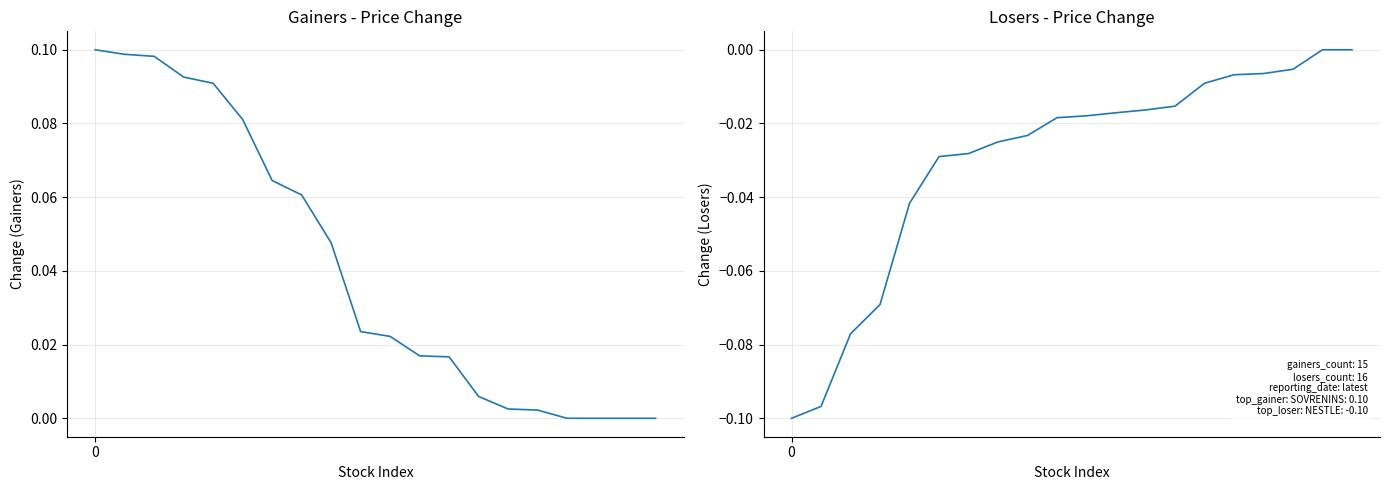

At how many categories does at least one series exceed 0?

16